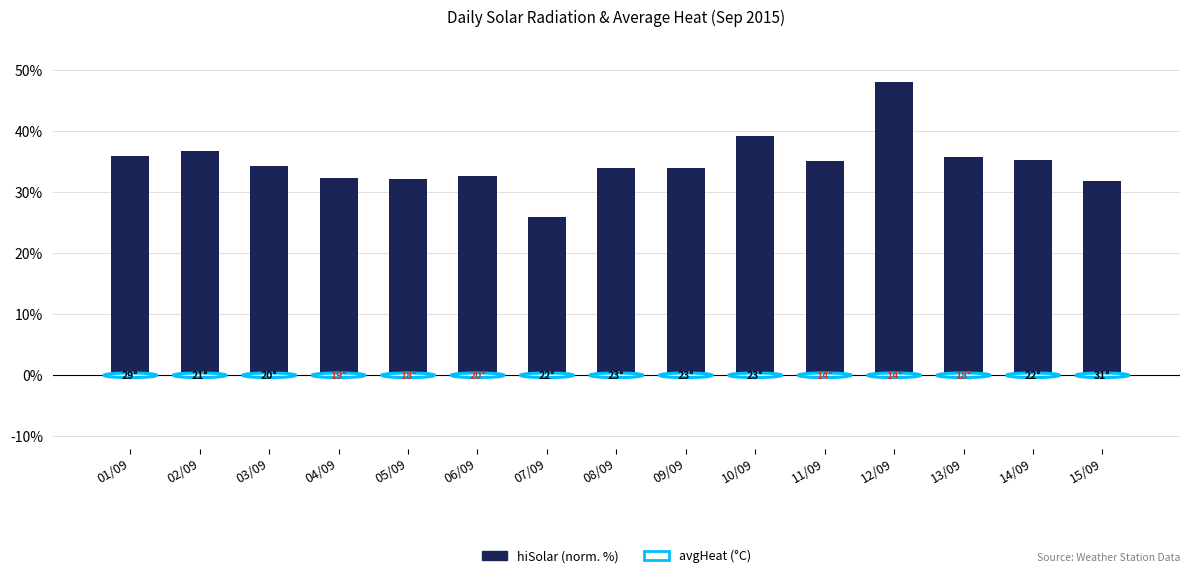

What is the difference between the values at 07/09 and 03/09?

8.4